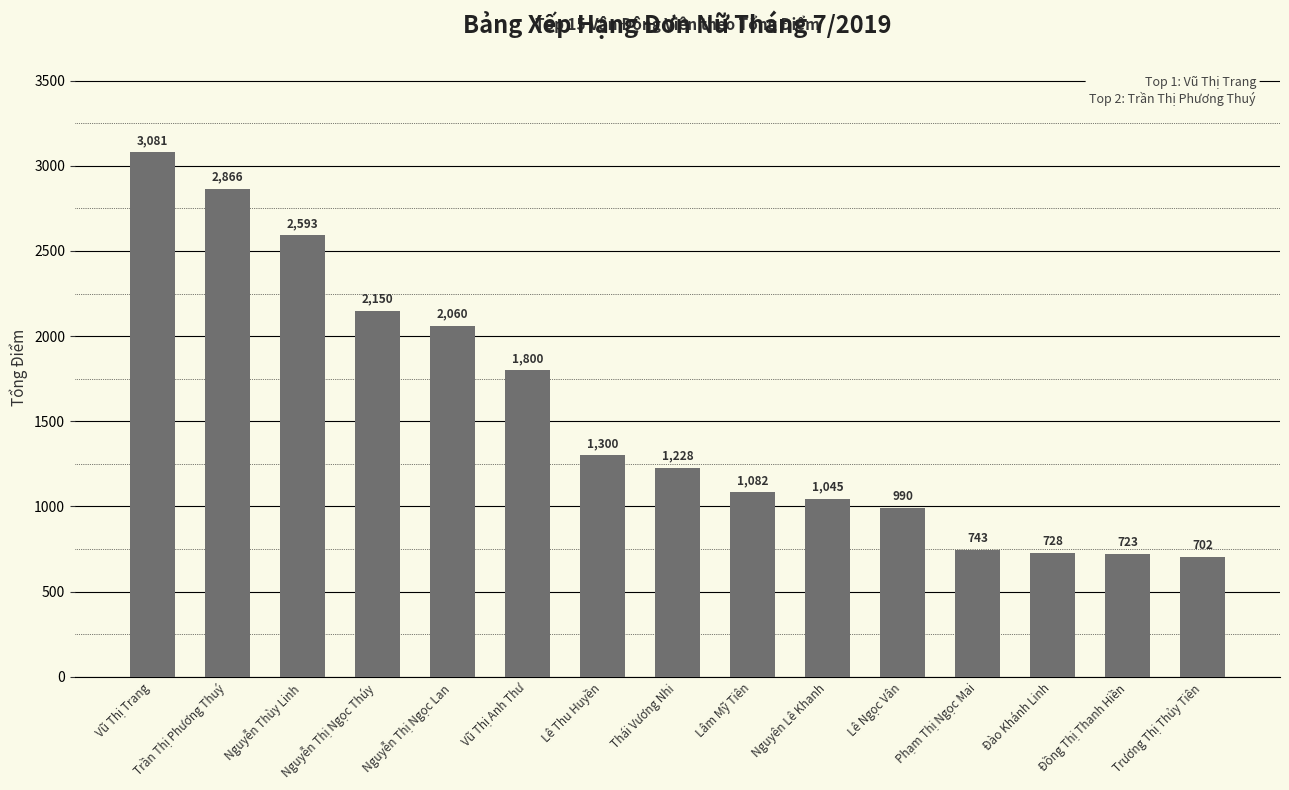

What is the difference between the second highest and second lowest values?

2143